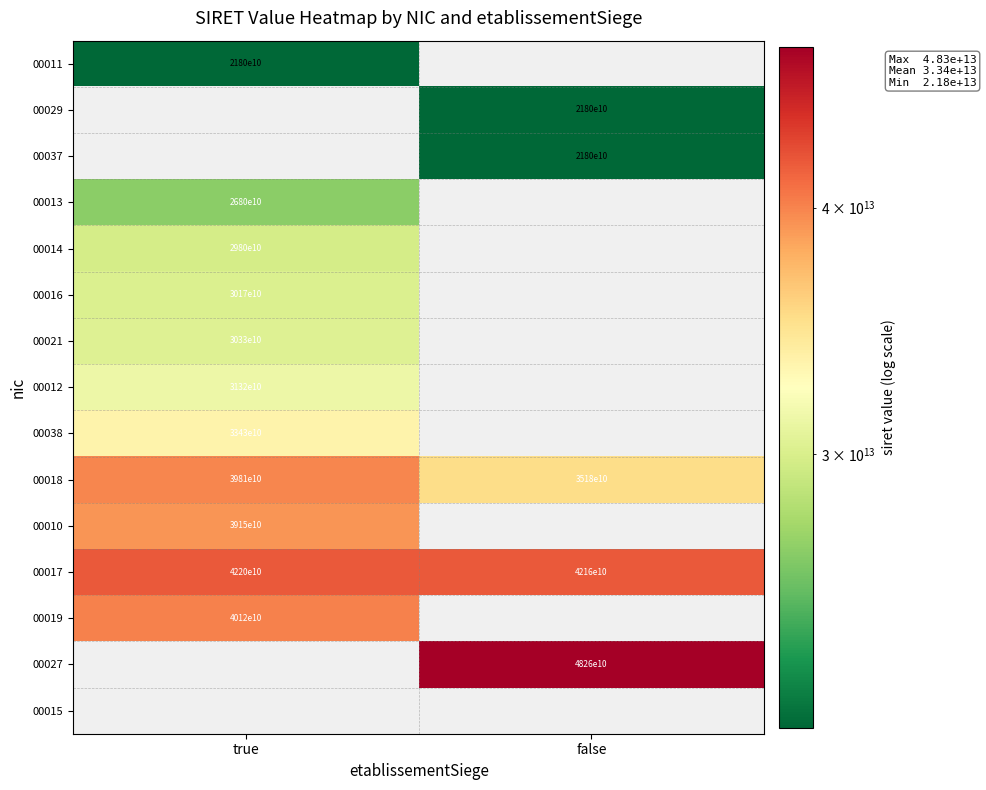

The value of 00037 at false is 35273943506951. True or false?

False